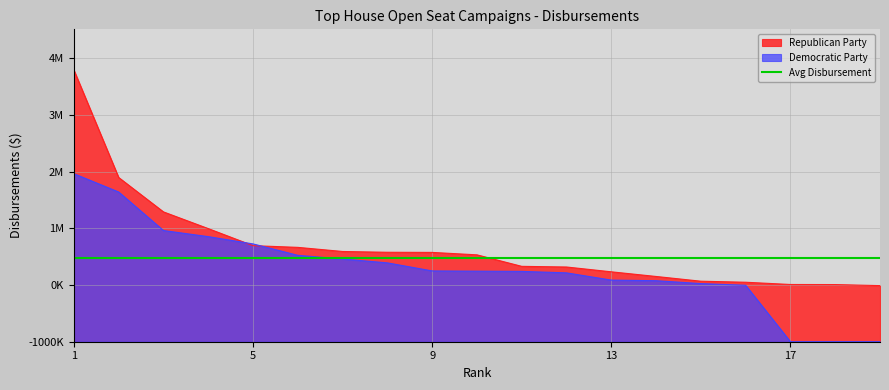

How many categories are shown in the chart?

19